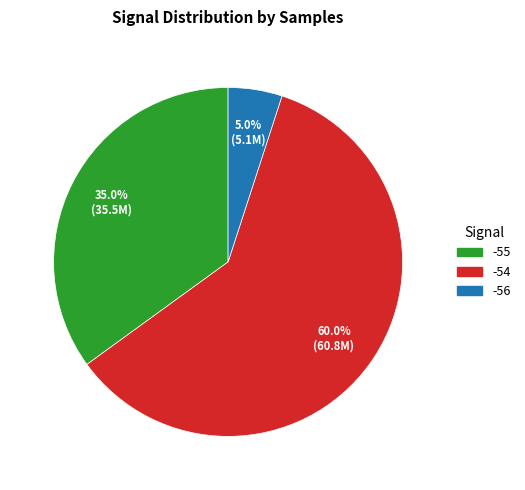

How many slices are in this pie chart?

3